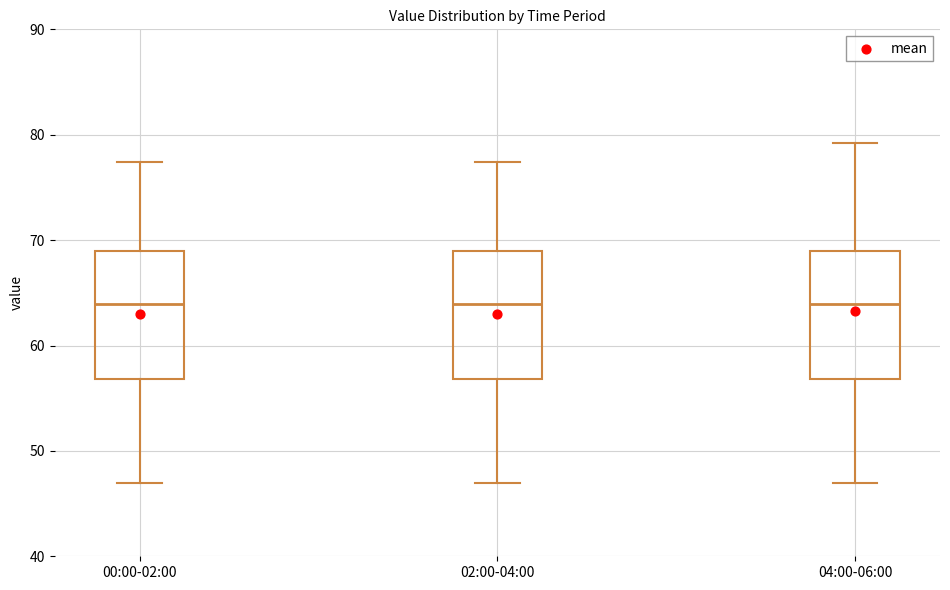

Reading left to right, read every box against the y-axis: the position of its median line, the range the box covers, and the ends of its whiskers. The values are not printed on the chart, so give them approximately, as read against the axis.

00:00-02:00: median 64, box 57 to 69, whiskers 47 to 77
02:00-04:00: median 64, box 57 to 69, whiskers 47 to 77
04:00-06:00: median 64, box 57 to 69, whiskers 47 to 79